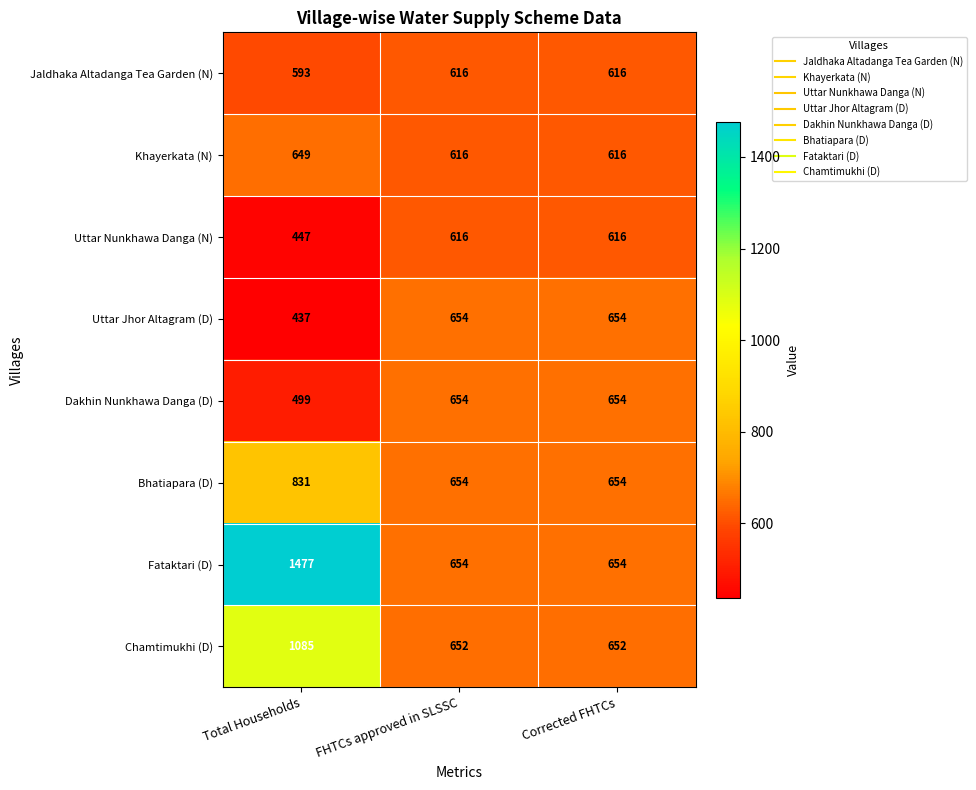

Rank the series at Total Households from highest to lowest value.

Fataktari (D), Chamtimukhi (D), Bhatiapara (D), Khayerkata (N), Jaldhaka Altadanga Tea Garden (N), Dakhin Nunkhawa Danga (D), Uttar Nunkhawa Danga (N), Uttar Jhor Altagram (D)